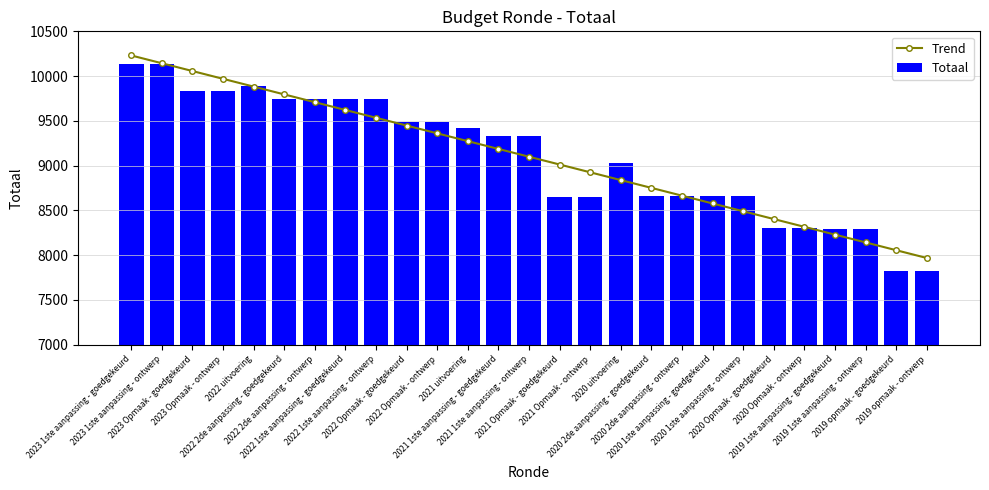

What is the difference between the second highest and minimum values in the Trend series?

2174.7